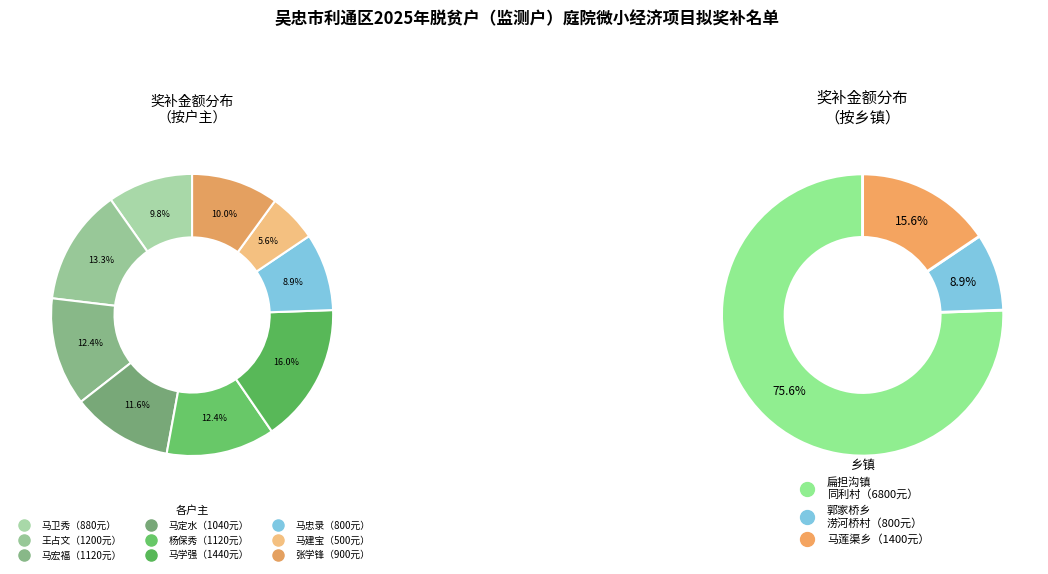

The 杨保秀 slice represents 12% of the pie. True or false?

True